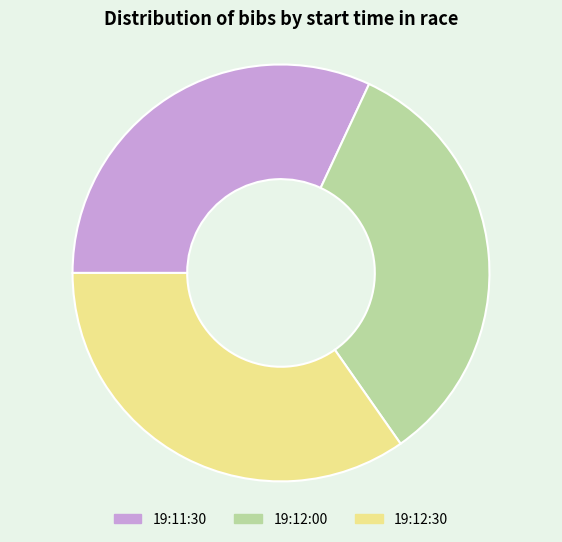

Rank the categories by value from highest to lowest.

19:12:30, 19:12:00, 19:11:30